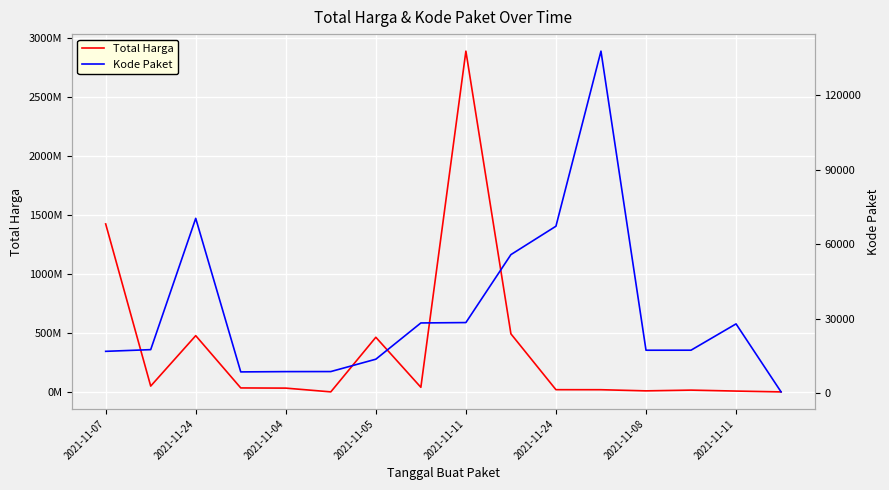

Is this an area chart (filled region under the line)?

No